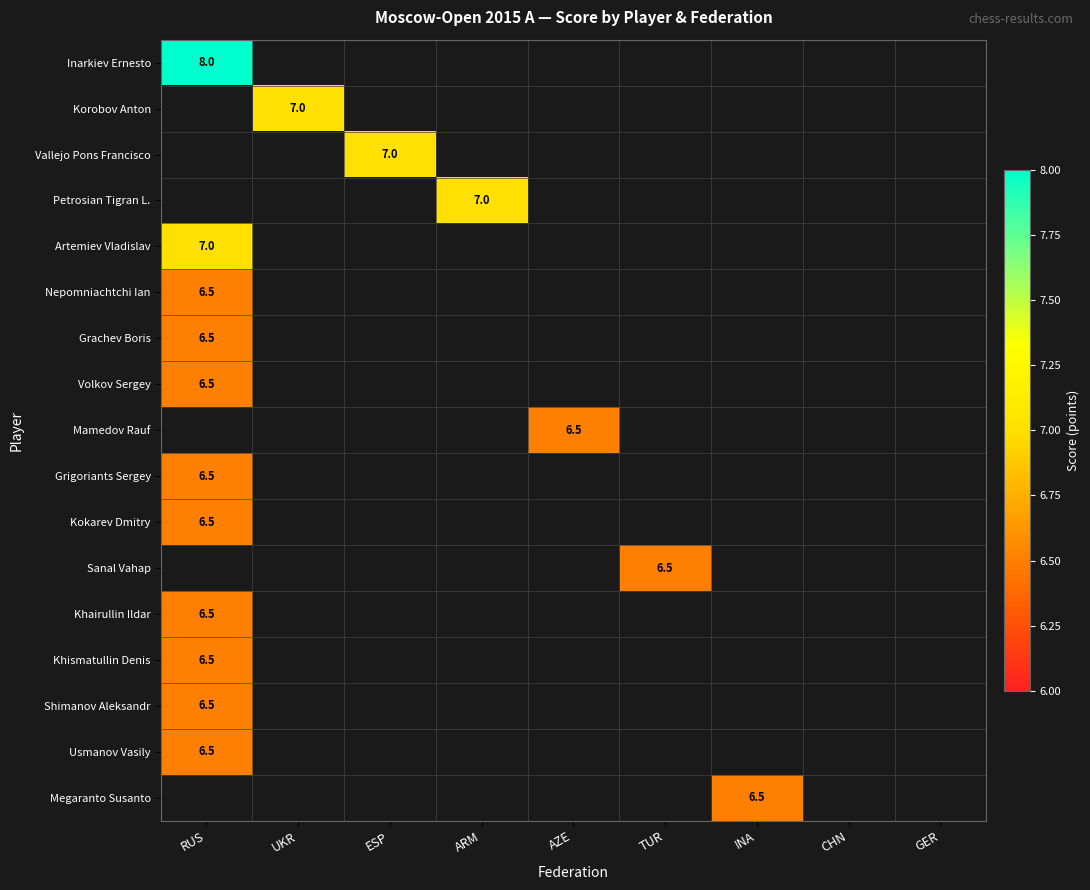

At how many categories does at least one series exceed 7?

1